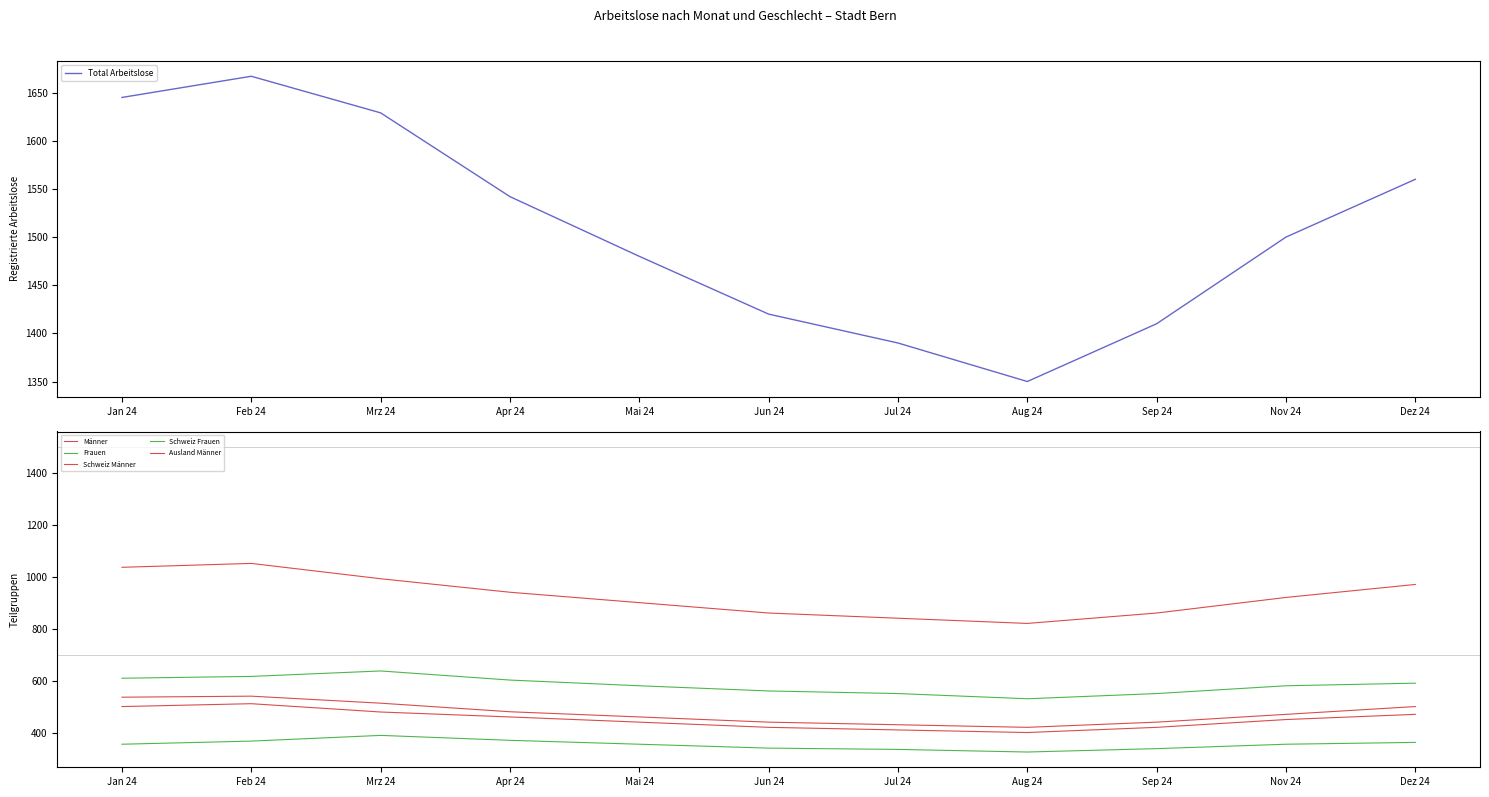

What is the lowest value of the Ausland Männer series?

420